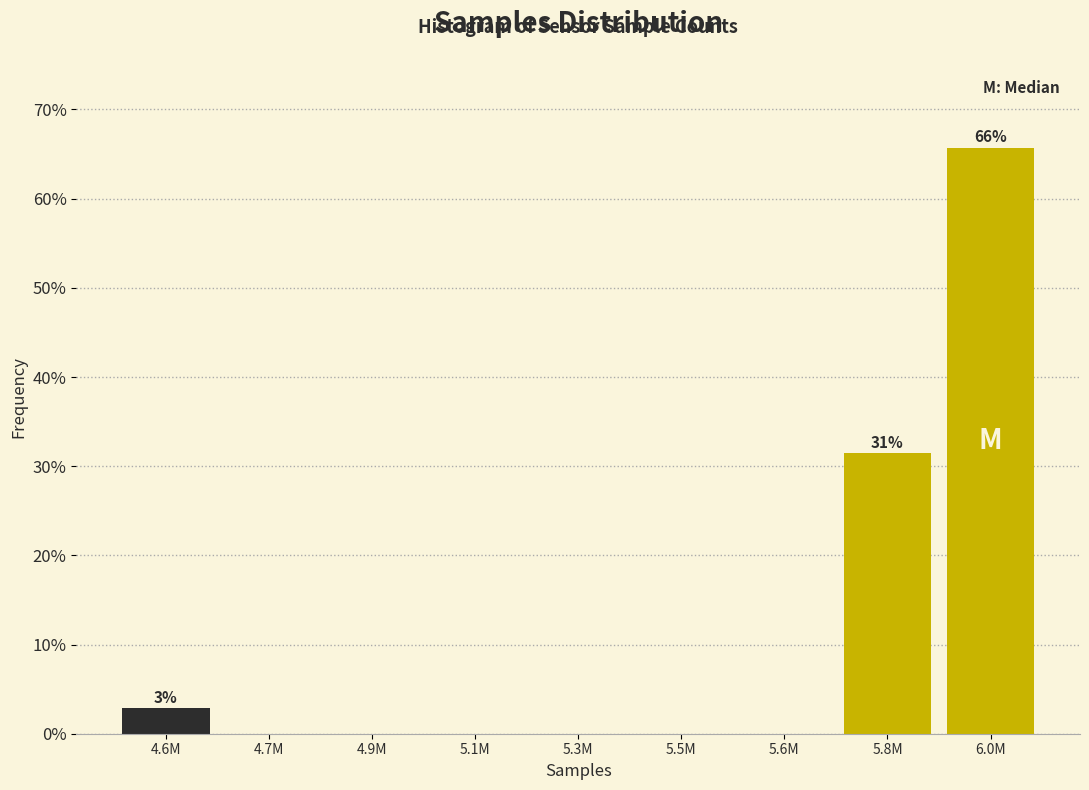

Reading left to right, what are all the values shown in this chart?

4.6M=2.9	4.7M=0.0	4.9M=0.0	5.1M=0.0	5.3M=0.0	5.5M=0.0	5.6M=0.0	5.8M=31.4	6.0M=65.7